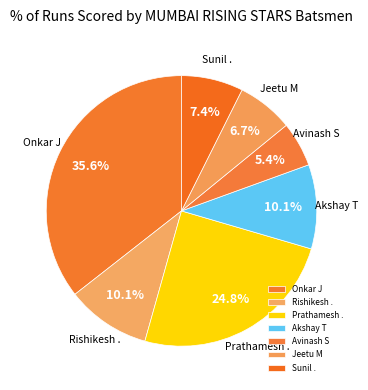

Approximately how many times larger is the value at Sunil . compared to Jeetu M?

1.1